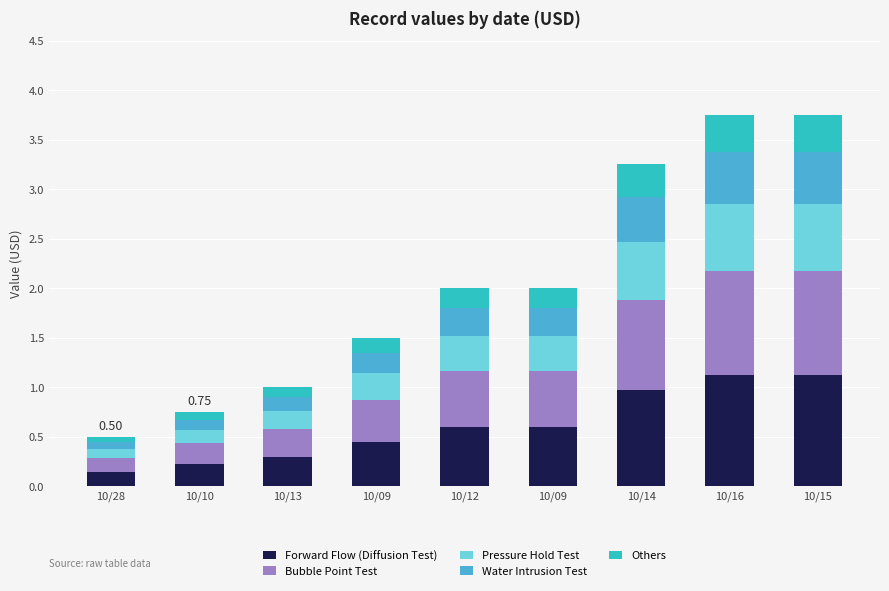

At which category is the sum across all series the highest?

10/16